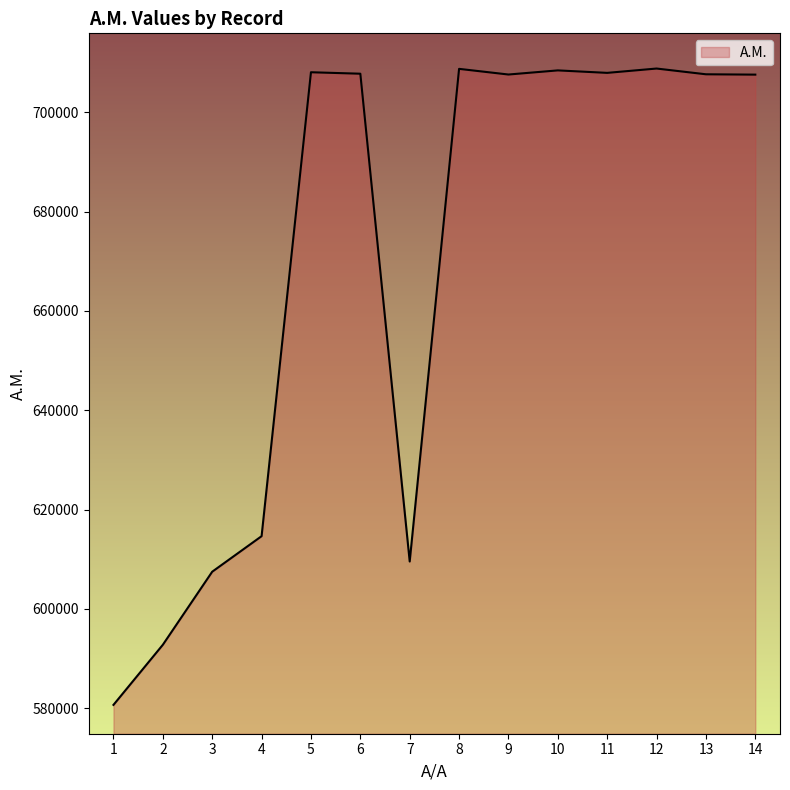

Which has a higher value, 12 or 14?

12